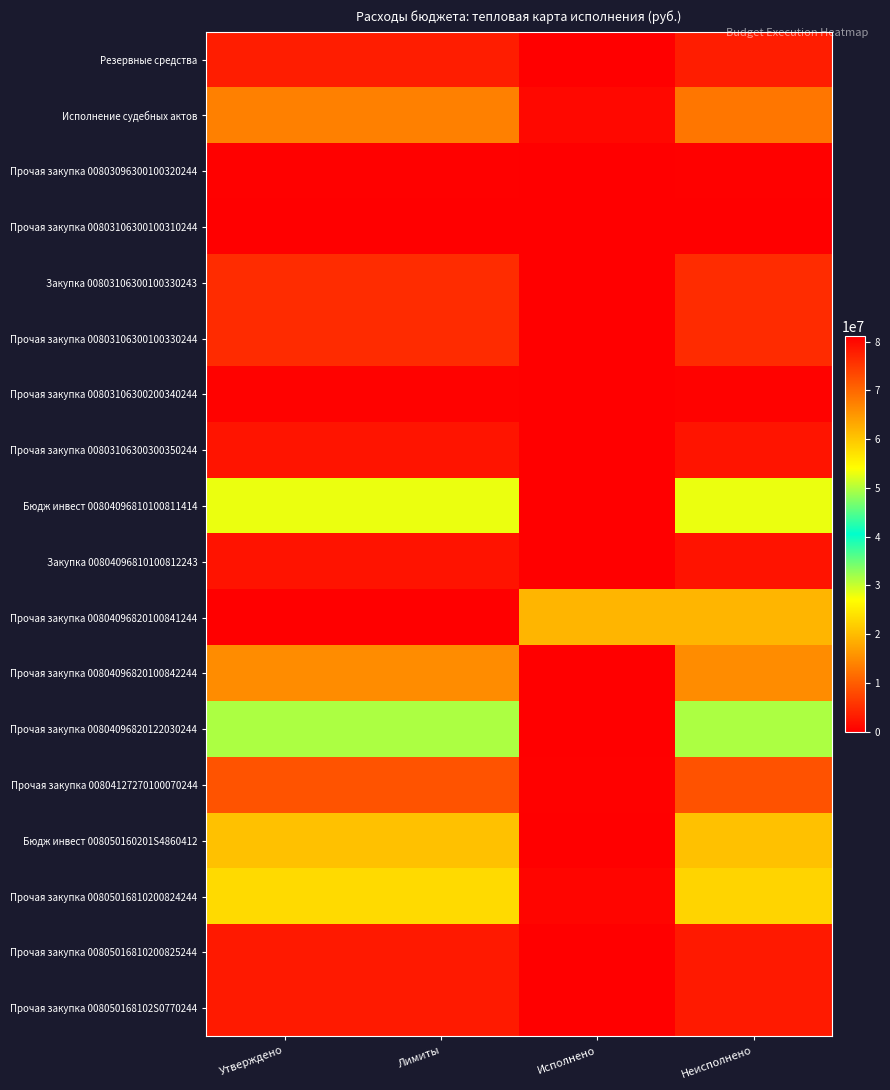

Which series changed the most between Лимиты and Неисполнено?

Прочая закупка 00804096820100841244